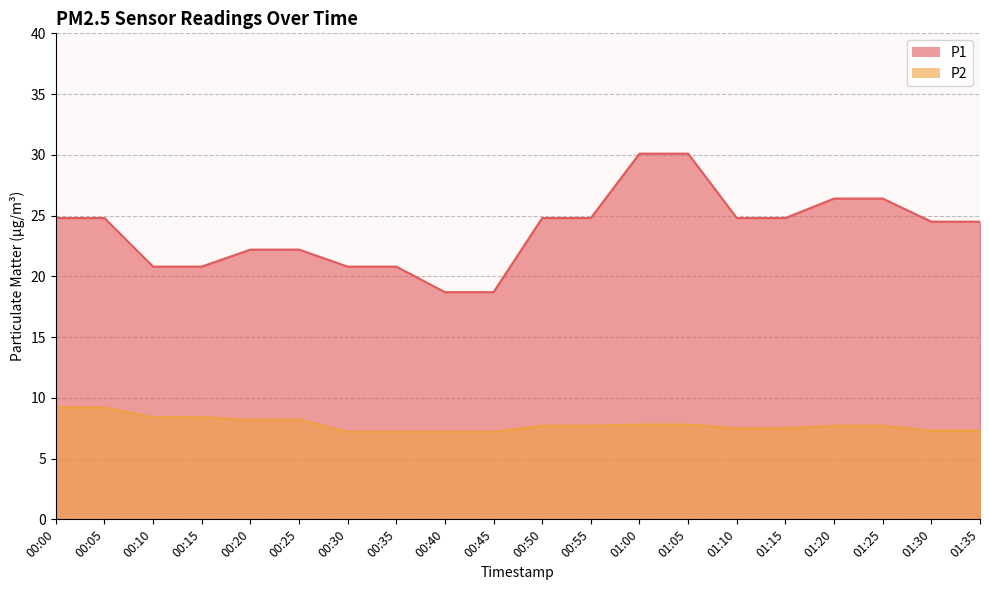

What is the label of the 16th point from the left?

01:15